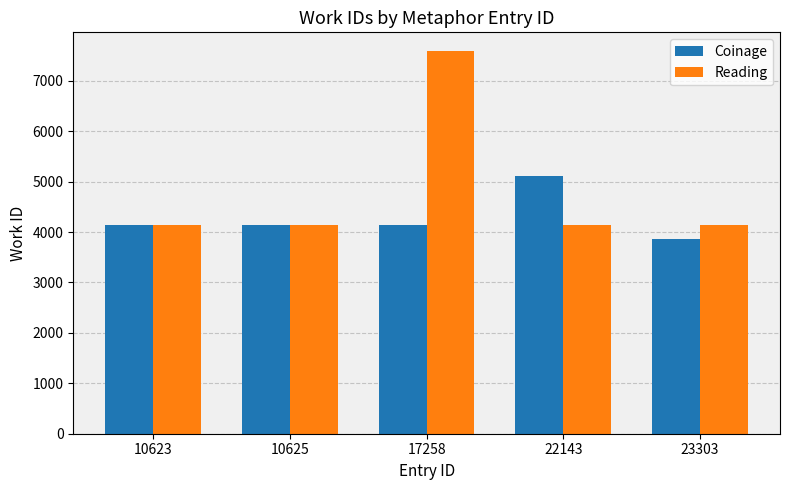

What is the difference between the maximum and second lowest values in the Coinage series?

971